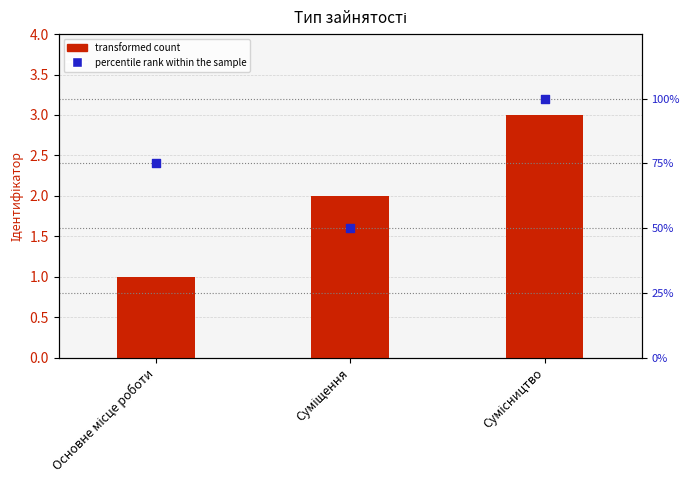

Which series reaches the maximum Y coordinate?

percentile rank within the sample